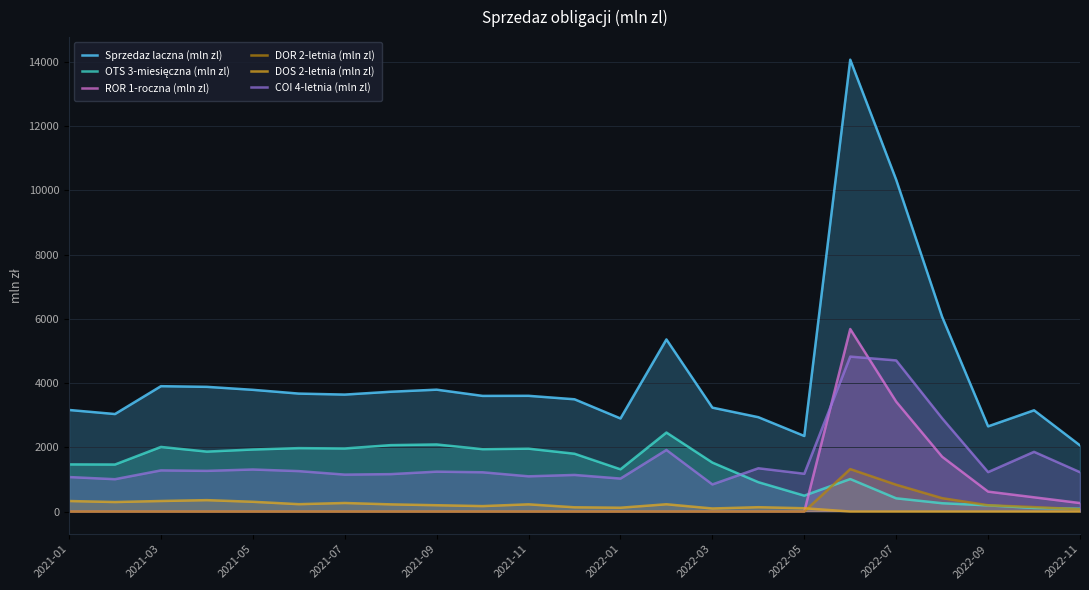

What are all the series names shown in the legend?

Sprzedaz laczna (mln zl), OTS 3-miesięczna (mln zl), ROR 1-roczna (mln zl), DOR 2-letnia (mln zl), DOS 2-letnia (mln zl), COI 4-letnia (mln zl)